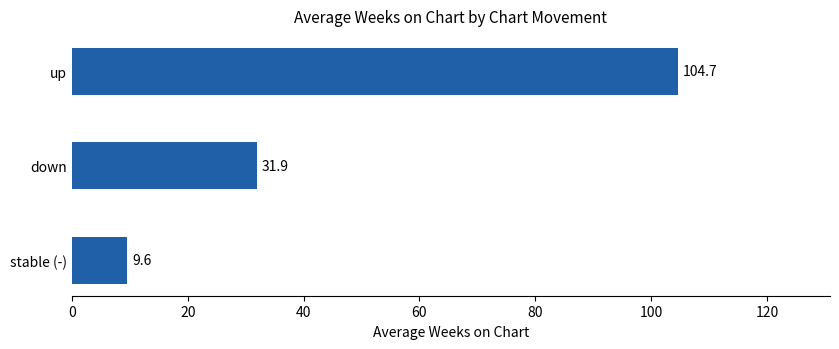

What is the sum of all values?

146.2